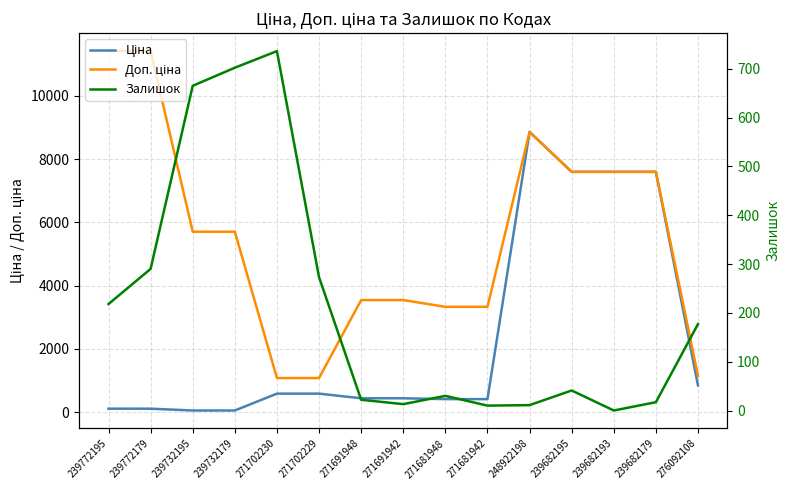

At which label does Доп. ціна first exceed 5705?

239772195